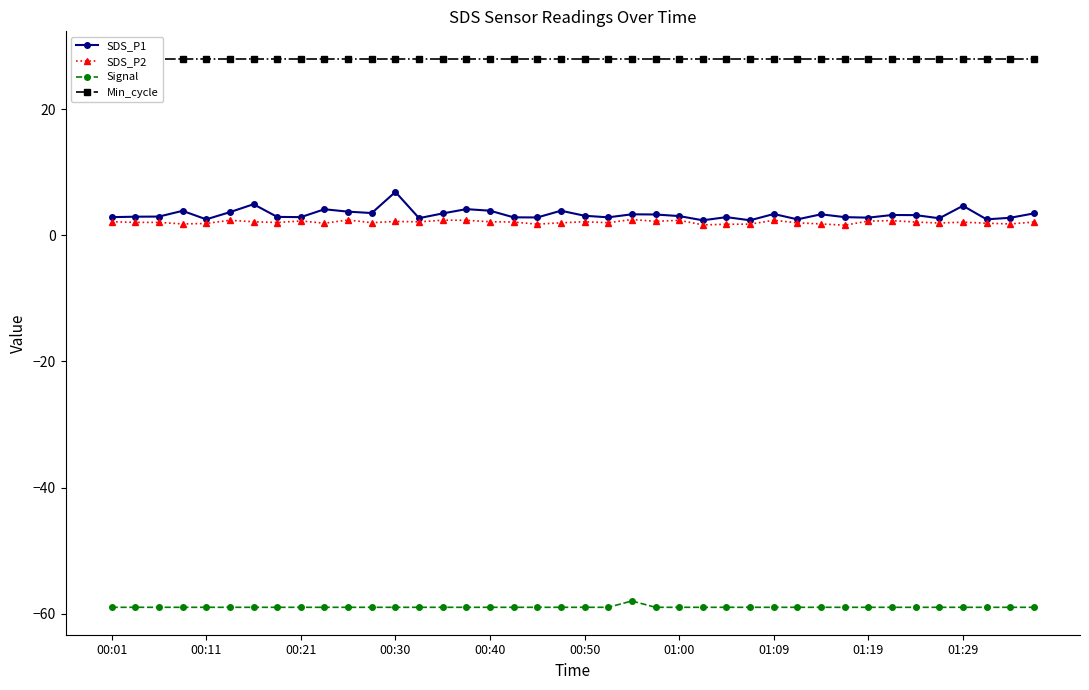

Reading left to right, list all the values displayed in this chart.

SDS_P1: 2.9	3.0	3.0	3.9	2.5	3.7	4.9	2.9	2.9	4.1	3.8	3.5	6.9	2.7	3.5	4.2	3.9	2.9	2.8	3.9	3.1	2.9	3.3	3.3	3.0	2.4	2.9	2.4	3.4	2.5	3.3	2.9	2.8	3.2	3.2	2.7	4.7	2.5	2.8	3.5
SDS_P2: 2.1	2.0	2.0	1.8	1.9	2.4	2.1	2.0	2.3	1.9	2.4	2.0	2.2	2.1	2.4	2.4	2.1	2.1	1.8	2.0	2.1	2.0	2.5	2.2	2.4	1.6	1.8	1.8	2.4	2.0	1.8	1.6	2.2	2.3	2.1	1.9	2.1	1.9	1.8	2.1
Signal: -59.0	-59.0	-59.0	-59.0	-59.0	-59.0	-59.0	-59.0	-59.0	-59.0	-59.0	-59.0	-59.0	-59.0	-59.0	-59.0	-59.0	-59.0	-59.0	-59.0	-59.0	-59.0	-58.0	-59.0	-59.0	-59.0	-59.0	-59.0	-59.0	-59.0	-59.0	-59.0	-59.0	-59.0	-59.0	-59.0	-59.0	-59.0	-59.0	-59.0
Min_cycle: 28.0	28.0	28.0	28.0	28.0	28.0	28.0	28.0	28.0	28.0	28.0	28.0	28.0	28.0	28.0	28.0	28.0	28.0	28.0	28.0	28.0	28.0	28.0	28.0	28.0	28.0	28.0	28.0	28.0	28.0	28.0	28.0	28.0	28.0	28.0	28.0	28.0	28.0	28.0	28.0